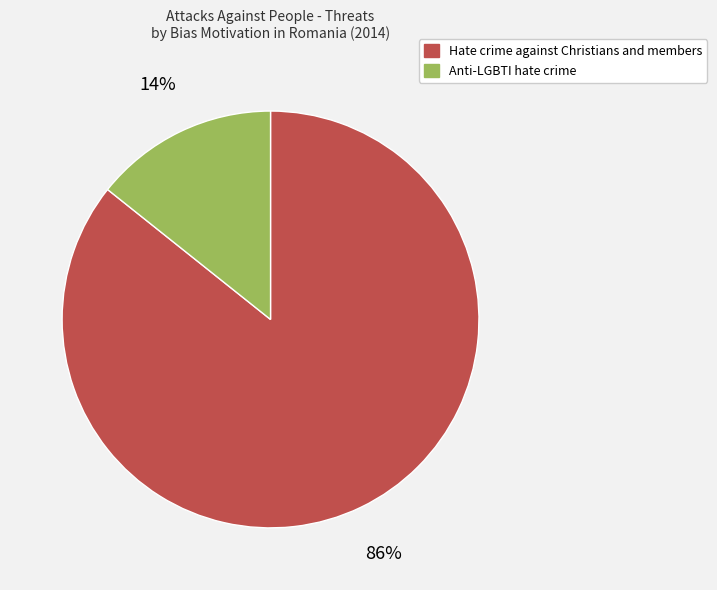

Is there a majority slice in this chart?

Yes